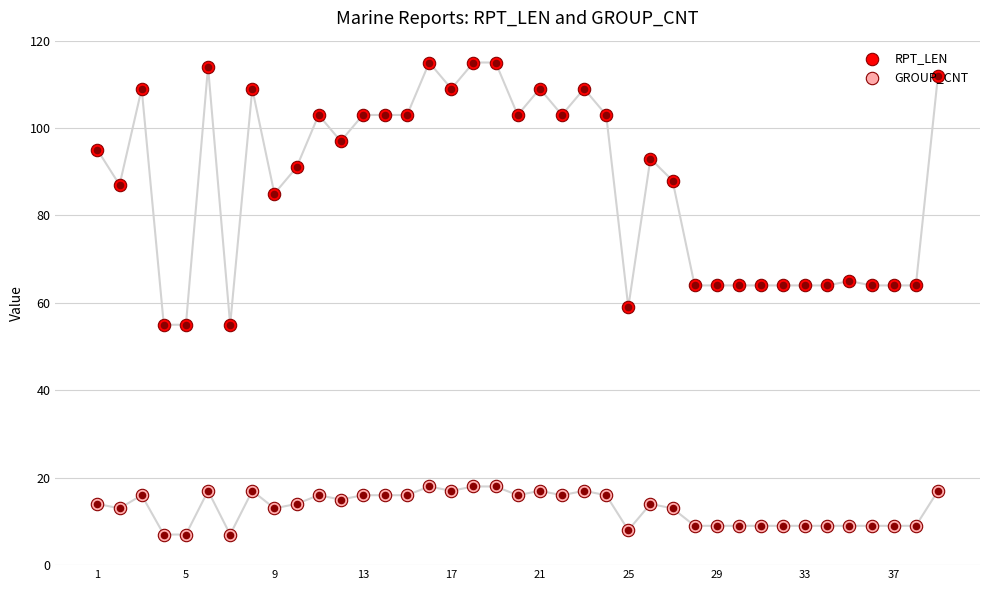

Which series reaches the minimum Y coordinate?

GROUP_CNT